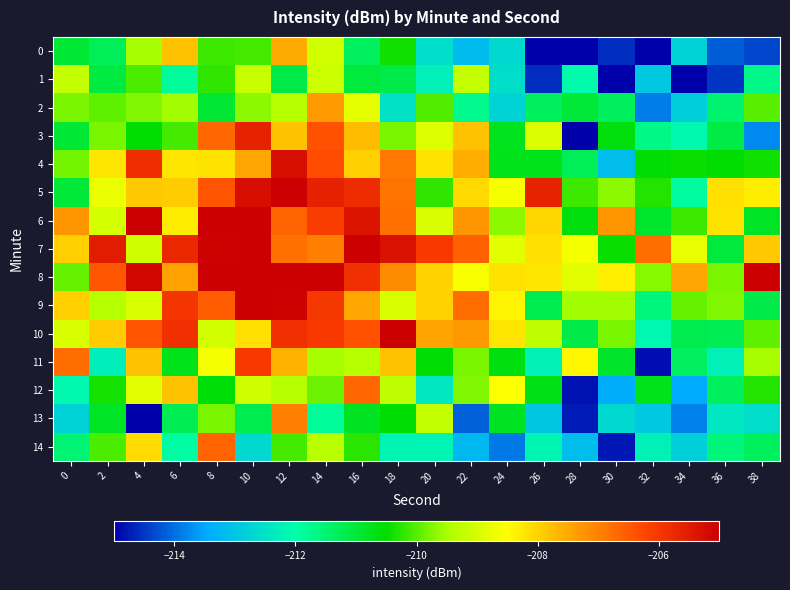

What is the difference between the highest and lowest values at 14?

9.5